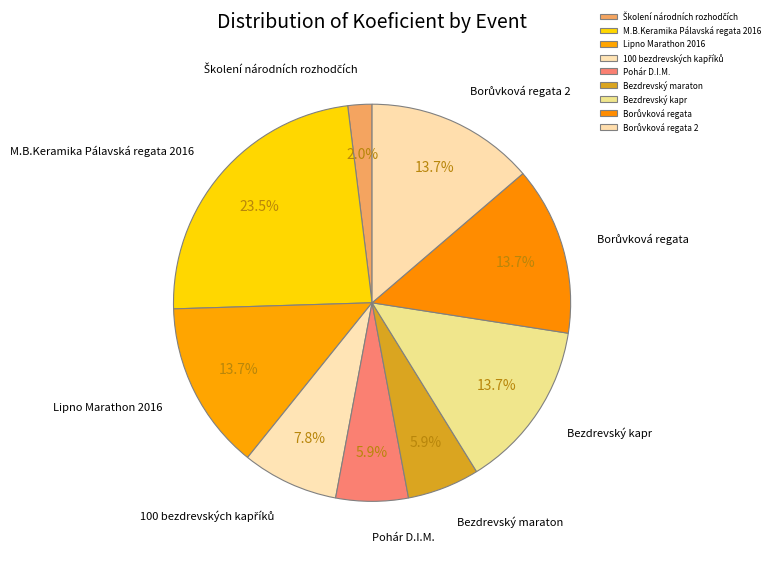

What portion of the pie excludes Bezdrevský maraton?

94.1%